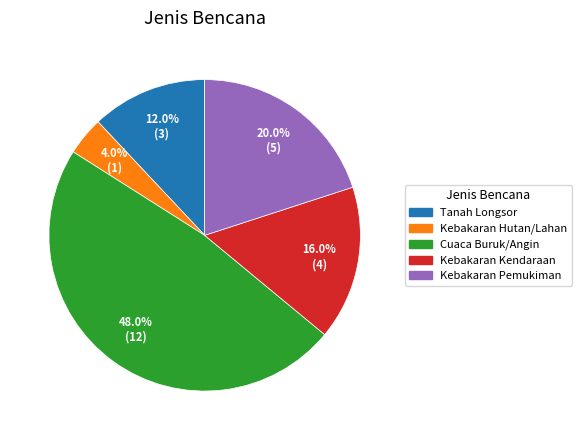

How many slices are in this pie chart?

5